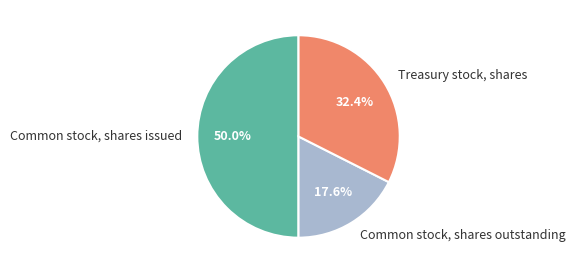

What percentage is NOT represented by Treasury stock, shares?

67.6%